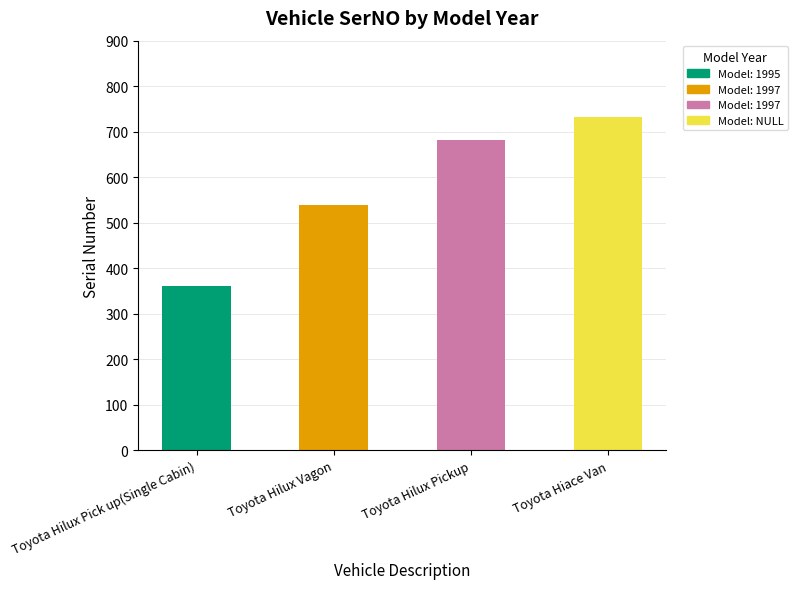

How many bars are there in total?

4